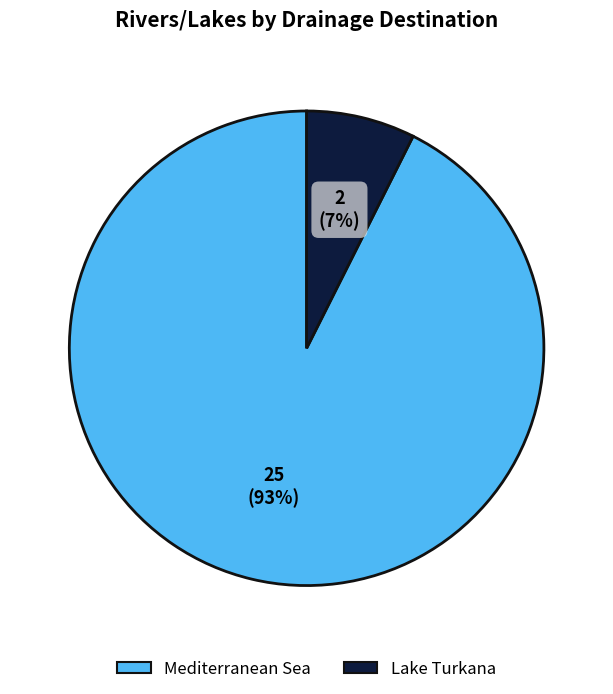

What percentage is the Mediterranean Sea slice, to the nearest percent?

93%